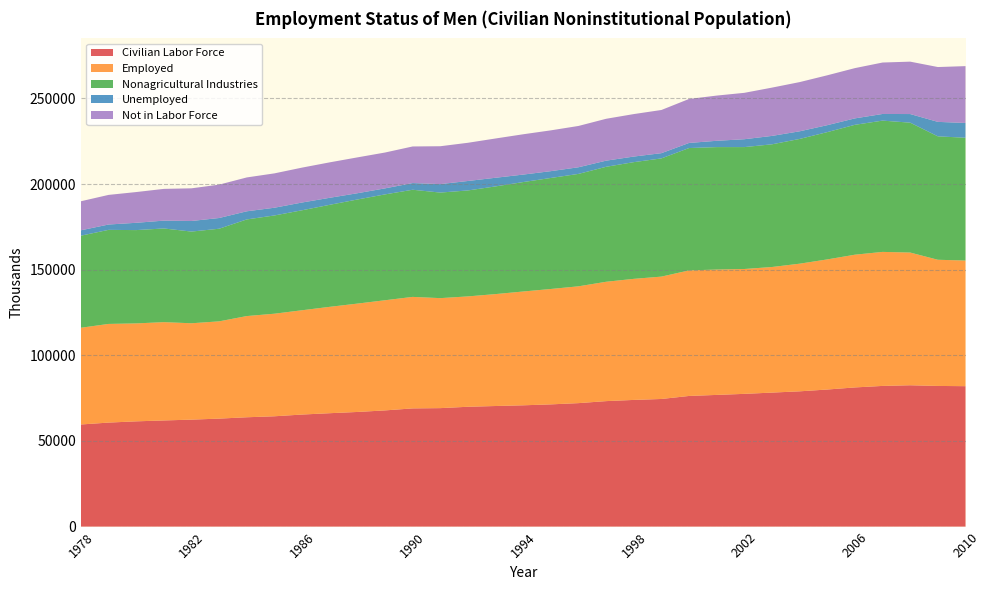

Reading left to right, what are all the values shown in this chart?

Civilian Labor Force: 59620	60726	61453	61974	62450	63047	63835	64411	65422	66207	66927	67840	69011	69168	69964	70404	70817	71360	72087	73261	73959	74512	76280	76886	77500	78238	78980	80033	81255	82136	82520	82123	81985
Employed: 56479	57607	57186	57397	56271	56787	59091	59891	60892	62107	63273	64315	65104	64223	64440	65349	66450	67377	68207	69685	70693	71446	73305	73196	72903	73332	74524	75973	77502	78254	77486	73670	73359
Nonagricultural Industries: 53761	54921	54477	54697	53534	54083	56423	57356	58381	59564	60780	61802	62559	61634	61866	62871	63896	64818	65634	67133	68140	69014	71444	71488	71179	71636	72838	74319	75838	76650	75836	72062	71694
Unemployed: 3142	3120	4267	4577	6179	6260	4744	4521	4530	4101	3655	3525	3906	4946	5523	5055	4367	3983	3880	3577	3266	3066	2975	3690	4597	4906	4456	4059	3753	3882	5033	8453	8626
Not in Labor Force: 16956	17293	17945	18537	19073	19484	19771	20058	20376	20692	20930	20923	21367	22110	22306	22927	23538	23818	24119	24454	24799	25210	25684	26396	27085	28197	28730	29119	29350	30036	30593	32013	33189